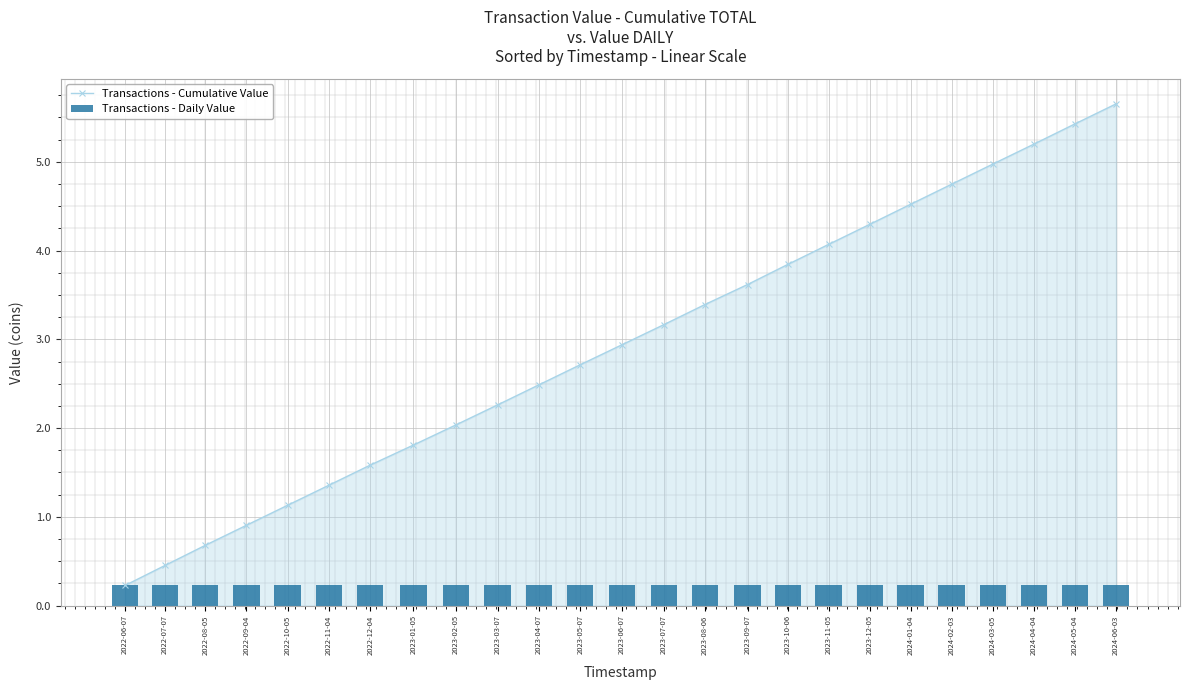

Which label corresponds to the smallest value in the chart?

2022-06-07